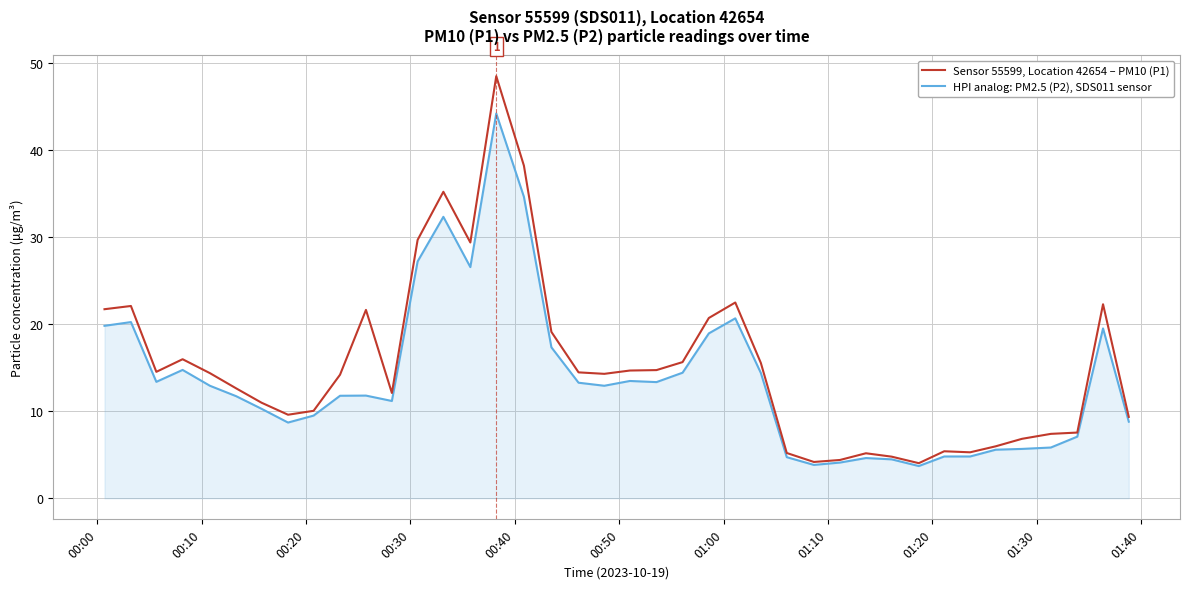

Does the chart display data point markers on the line(s)?

No